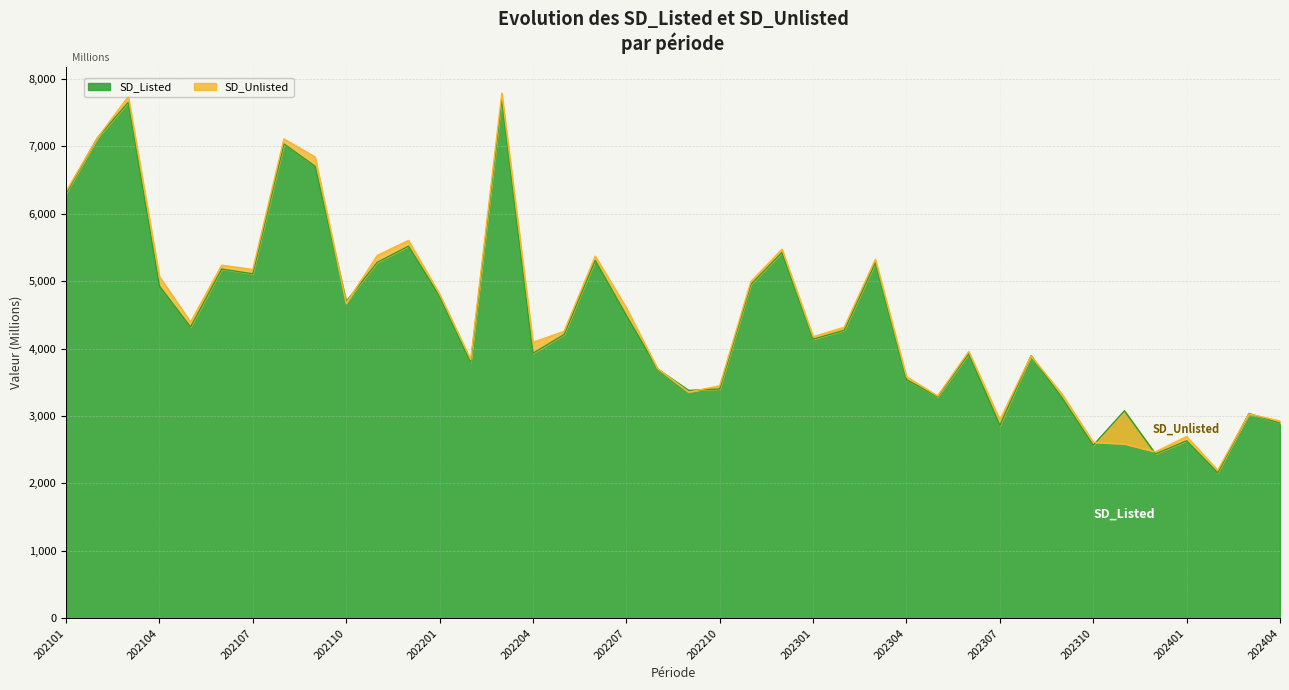

What is the difference between the highest and lowest values at 202206?

5243.0